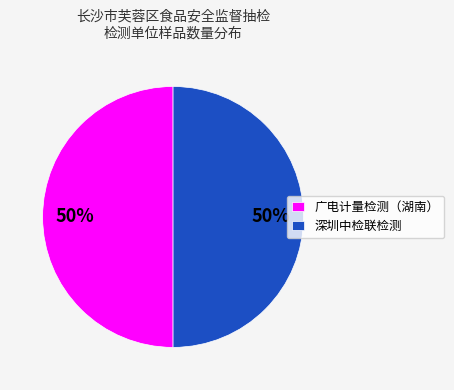

True or false: 广电计量检测（湖南） accounts for 44% of the total.

False